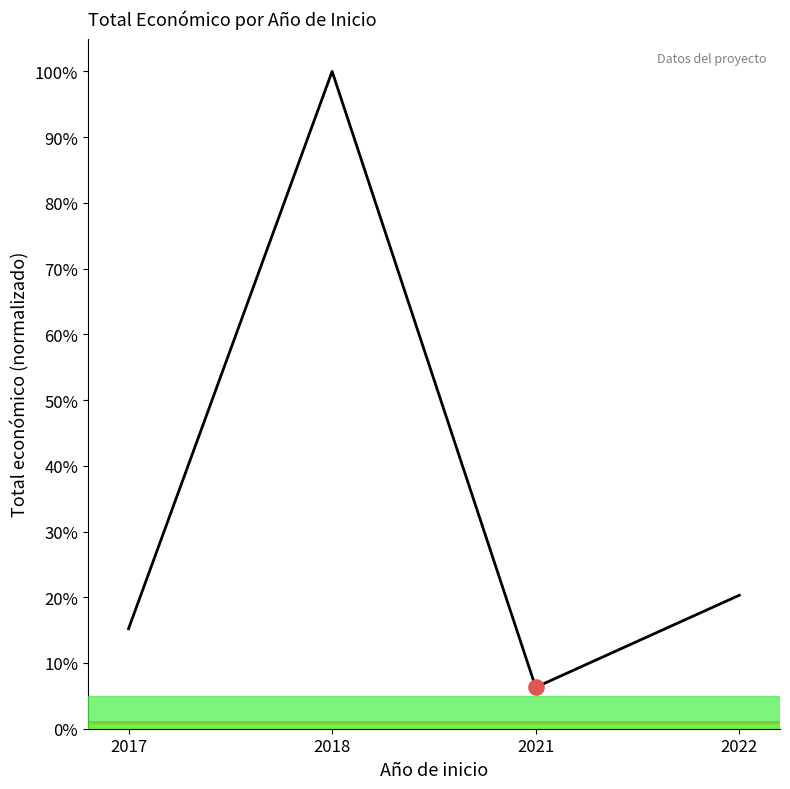

What is the change in value from 2017 to 2021?

-8.9